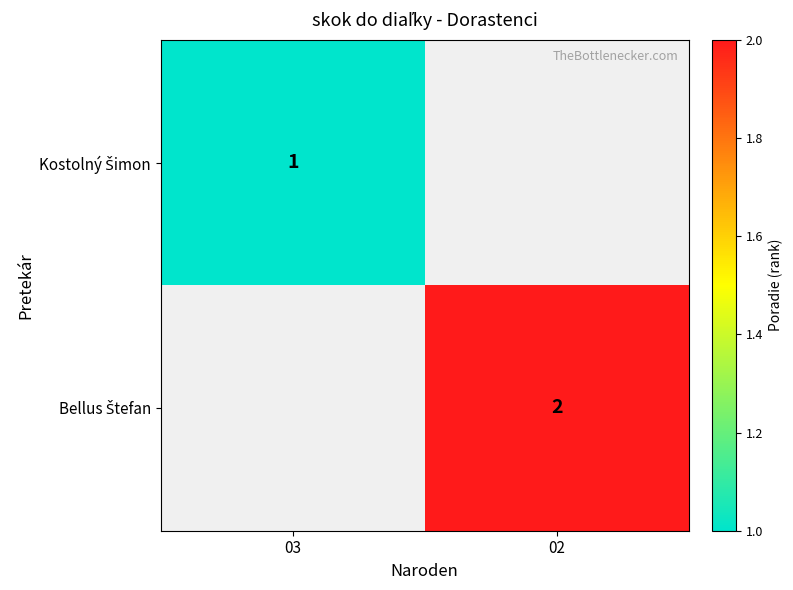

List the labels in order of Bellus Štefan value, smallest first.

03, 02